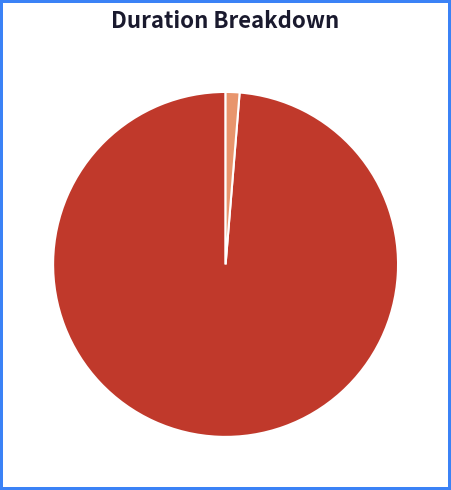

How many slices are in this pie chart?

2